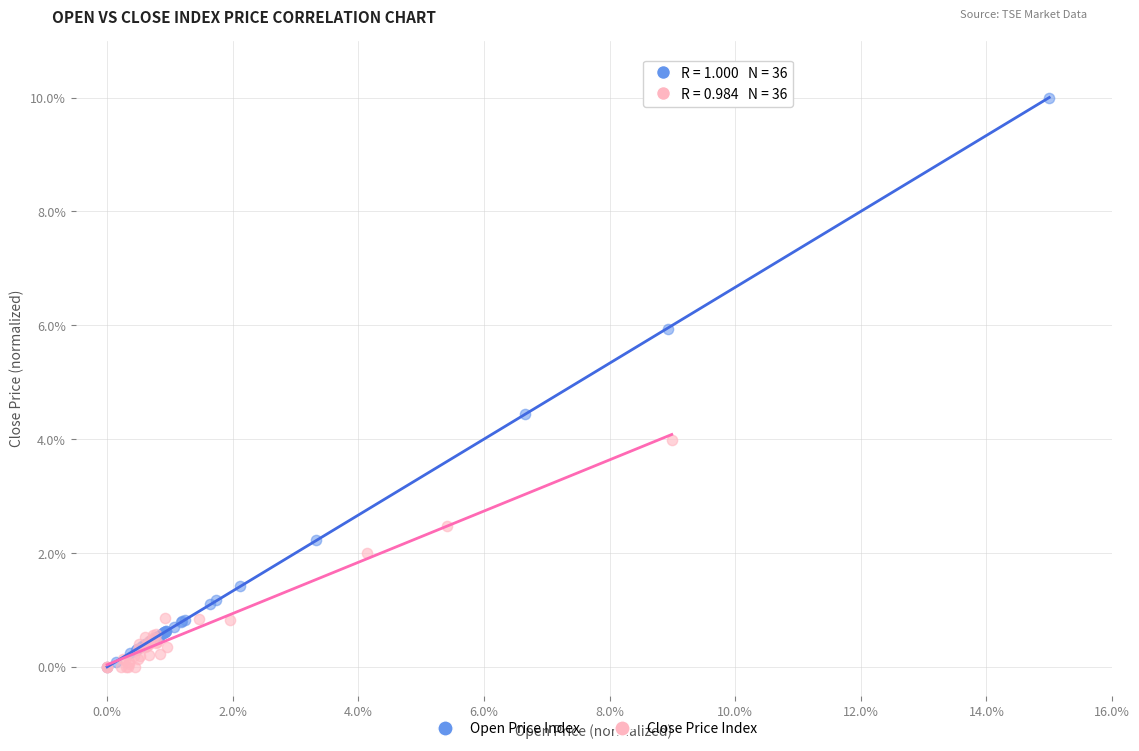

Which series has the largest Y range (max minus min)?

Open Price Index